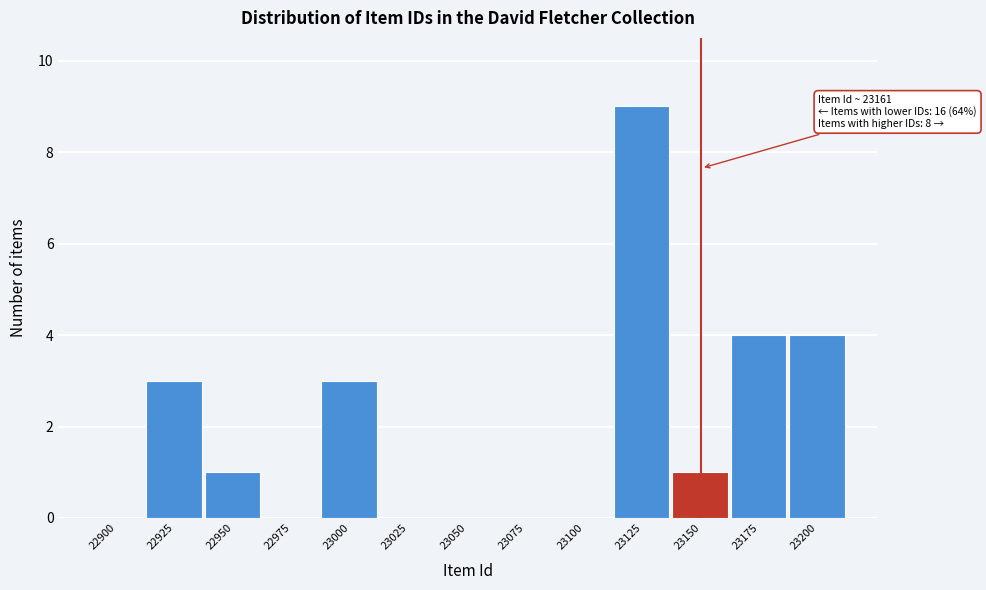

Reading right to left, extract all data points from this chart.

23200=4	23175=4	23150=1	23125=9	23100=0	23075=0	23050=0	23025=0	23000=3	22975=0	22950=1	22925=3	22900=0